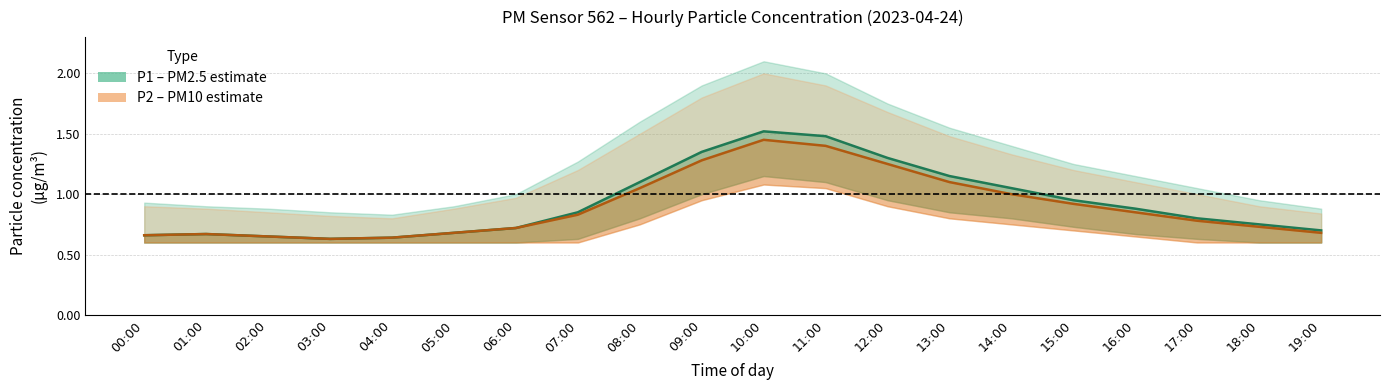

What is the difference between the maximum and second lowest values in the P2 (PM10) series?

0.8